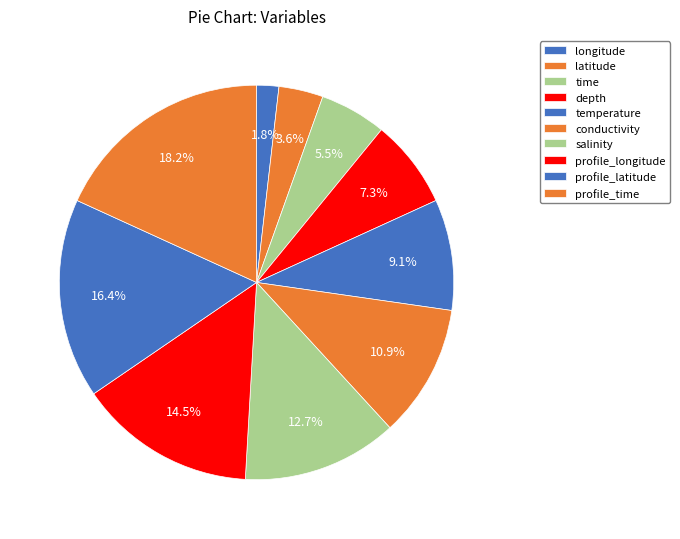

What portion of the pie excludes profile_latitude?

83.6%